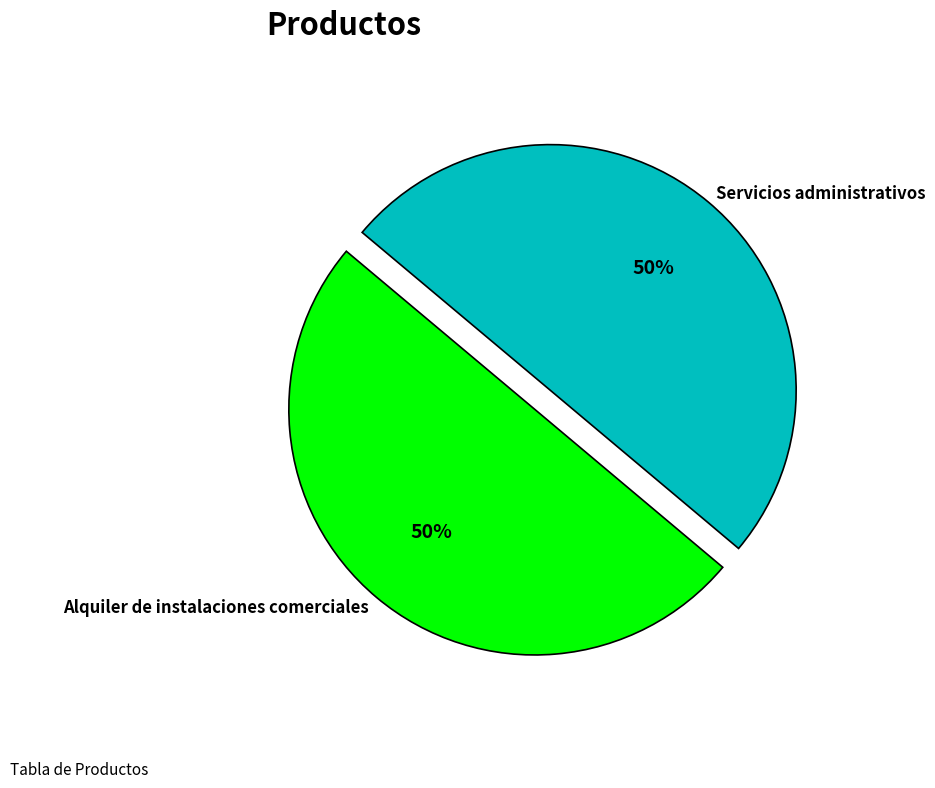

Do Alquiler de instalaciones comerciales and Servicios administrativos together represent more than half of the pie?

Yes